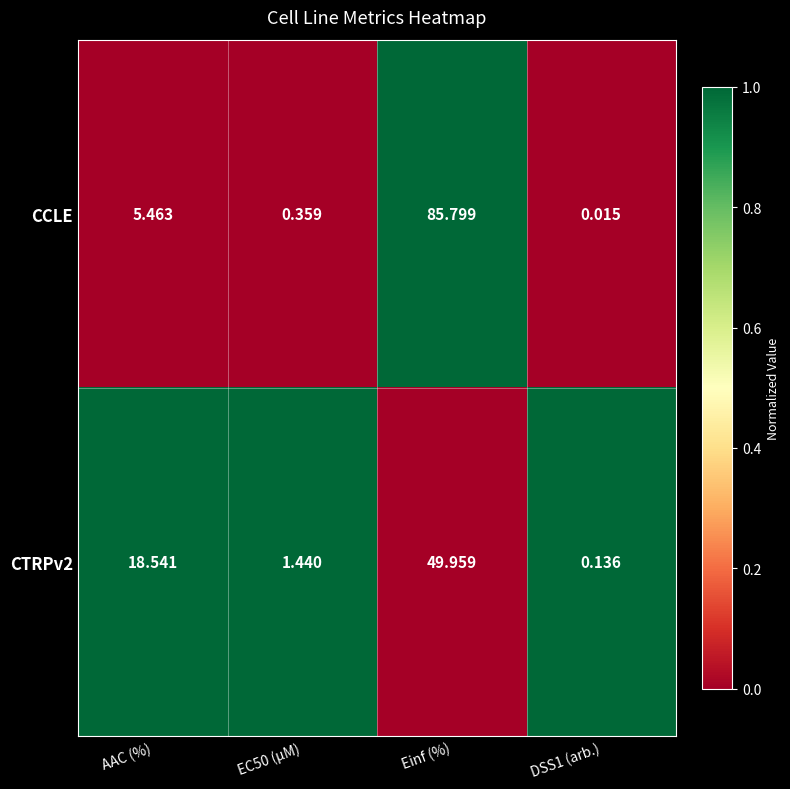

How many values in the CCLE series exceed 5?

2